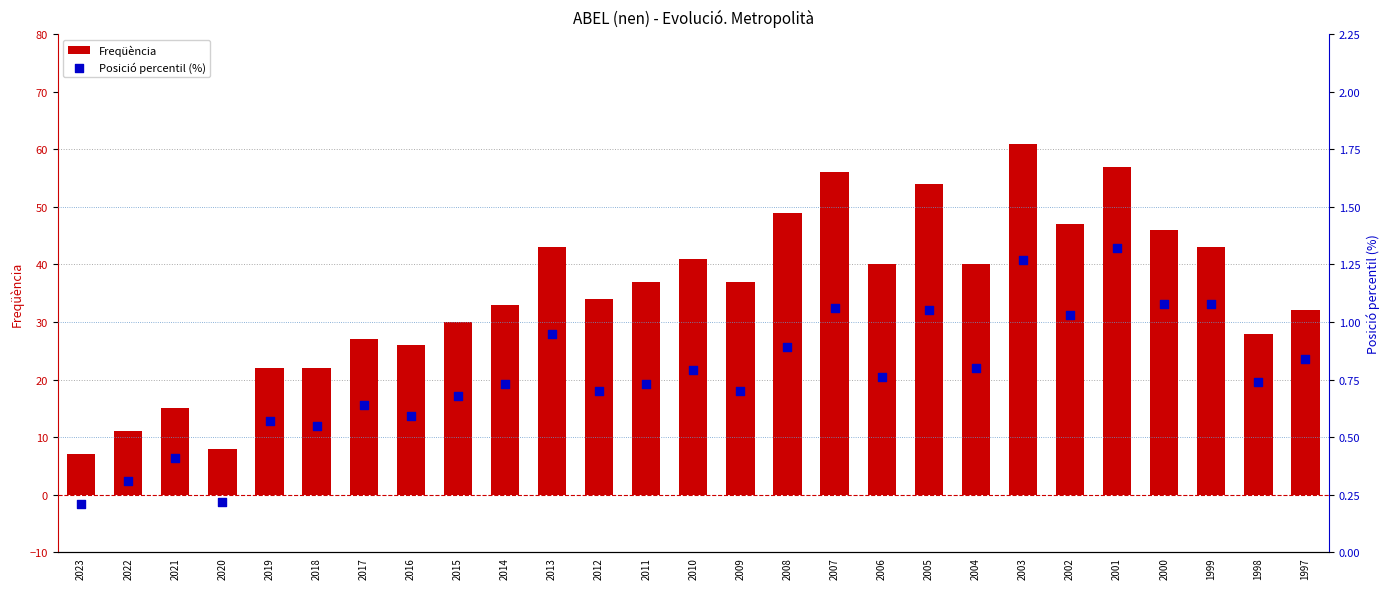

Which series contains the highest Y value?

Freqüència